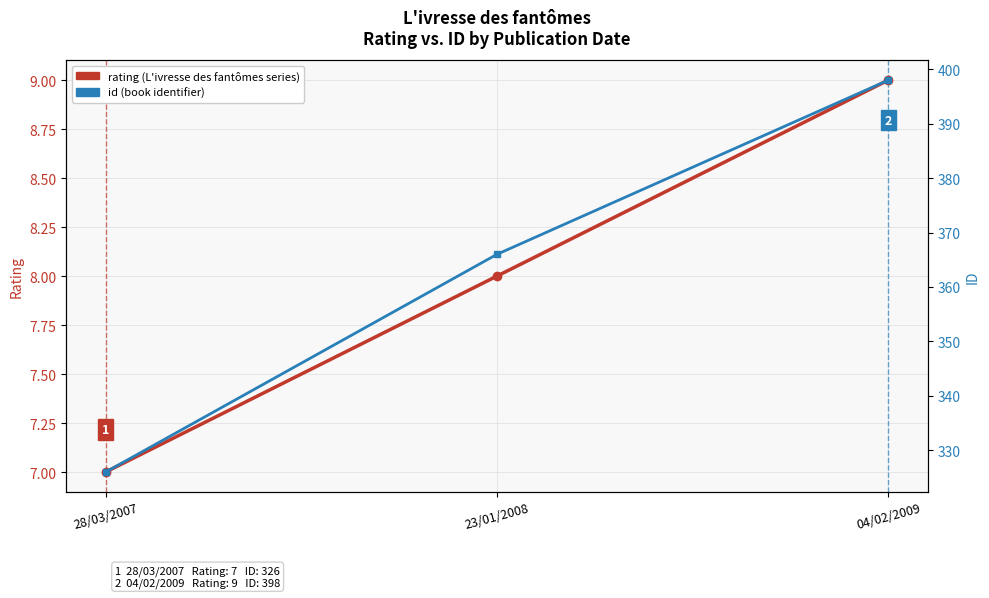

What are all the series names shown in the legend?

rating, id